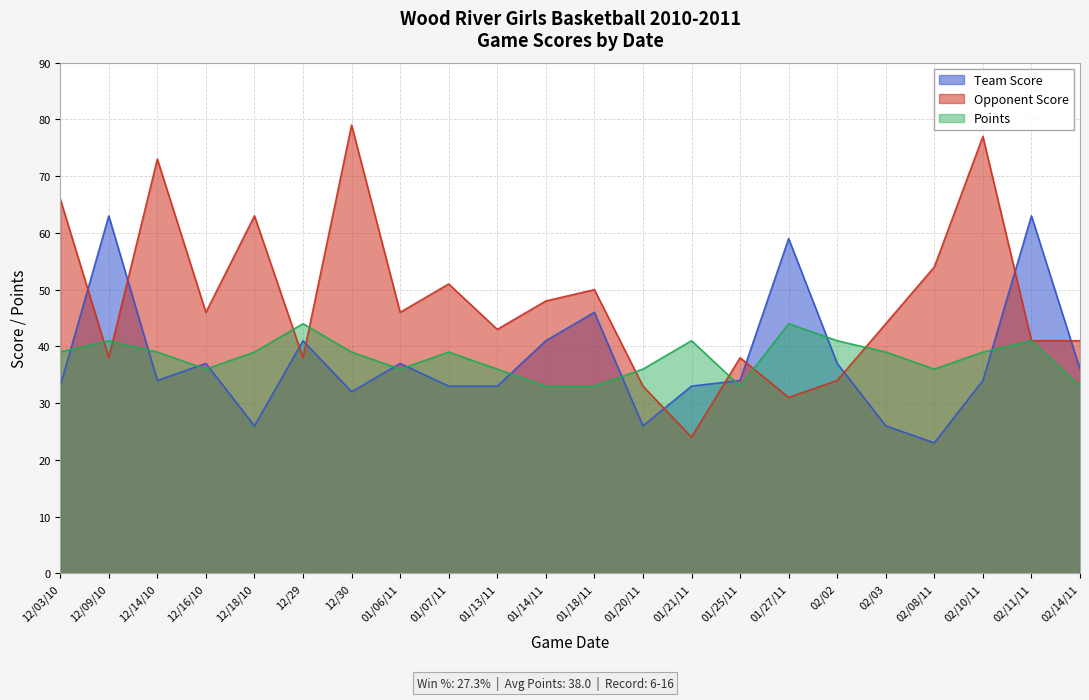

What are all the series names shown in the legend?

Team Score, Opponent Score, Points